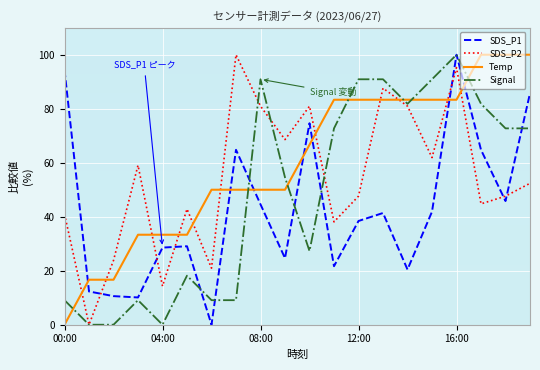

At how many categories does at least one series exceed 1?

20